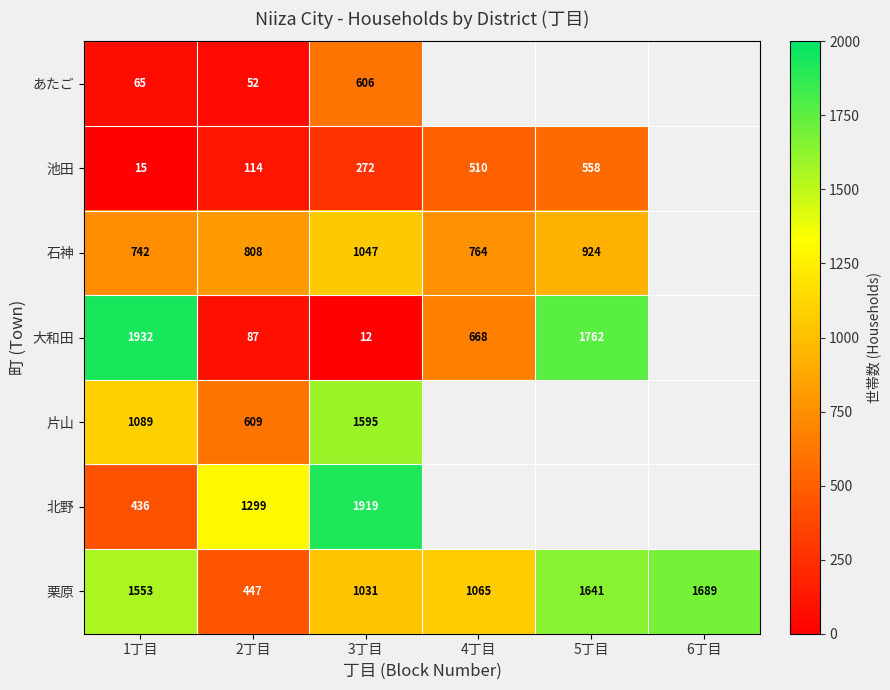

Is the value of 栗原 at 4丁目 greater than the value of 石神 at 2丁目?

Yes